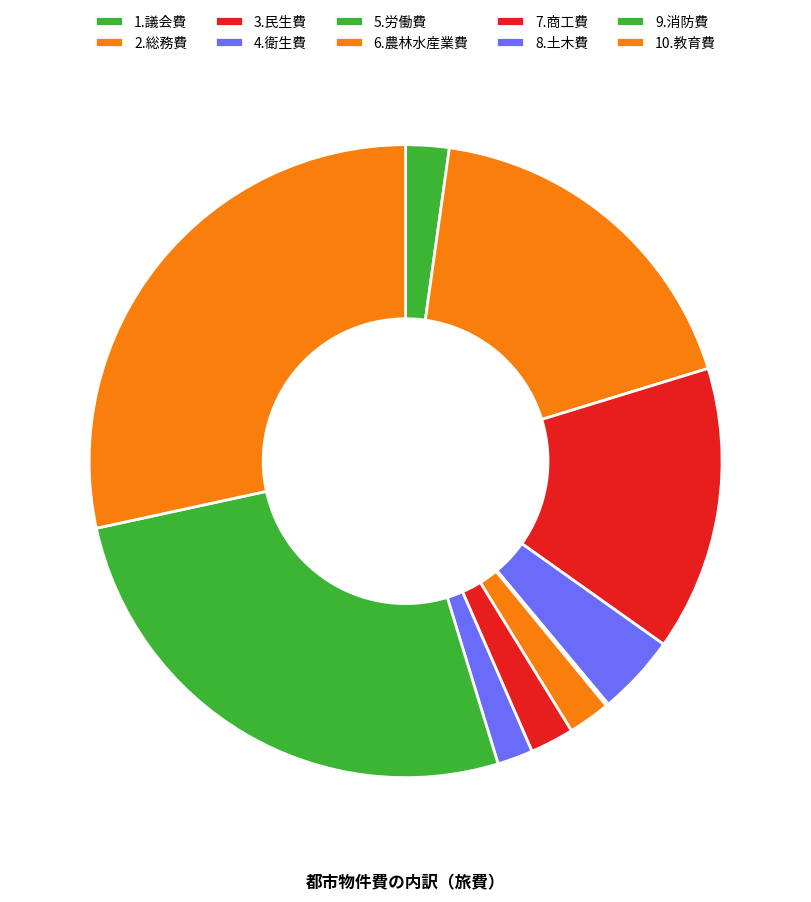

True or false: 5.労働費 accounts for 0% of the total.

True